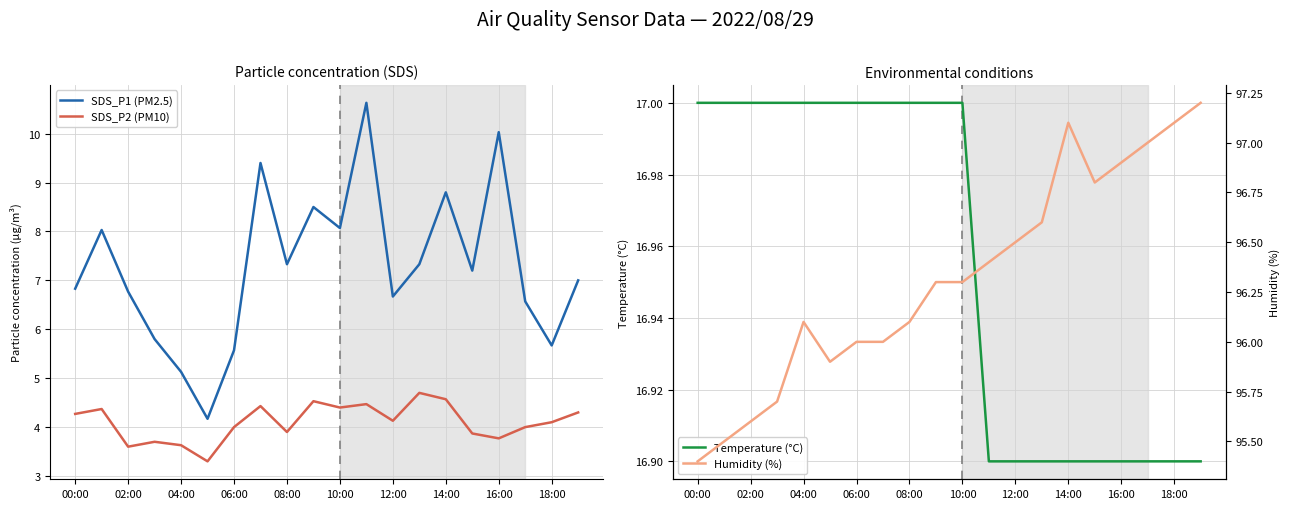

In SDS_P2 (PM10), how many points are lower than both neighbors (excluding endpoints)?

6